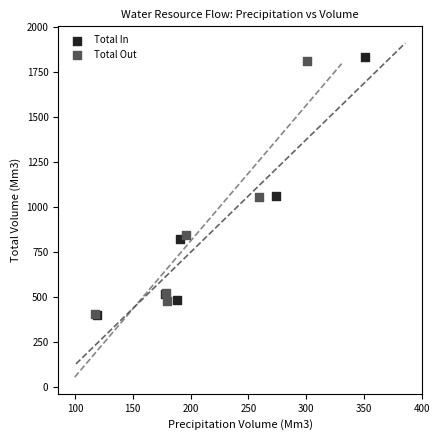

Which series reaches the maximum Y coordinate?

Total In